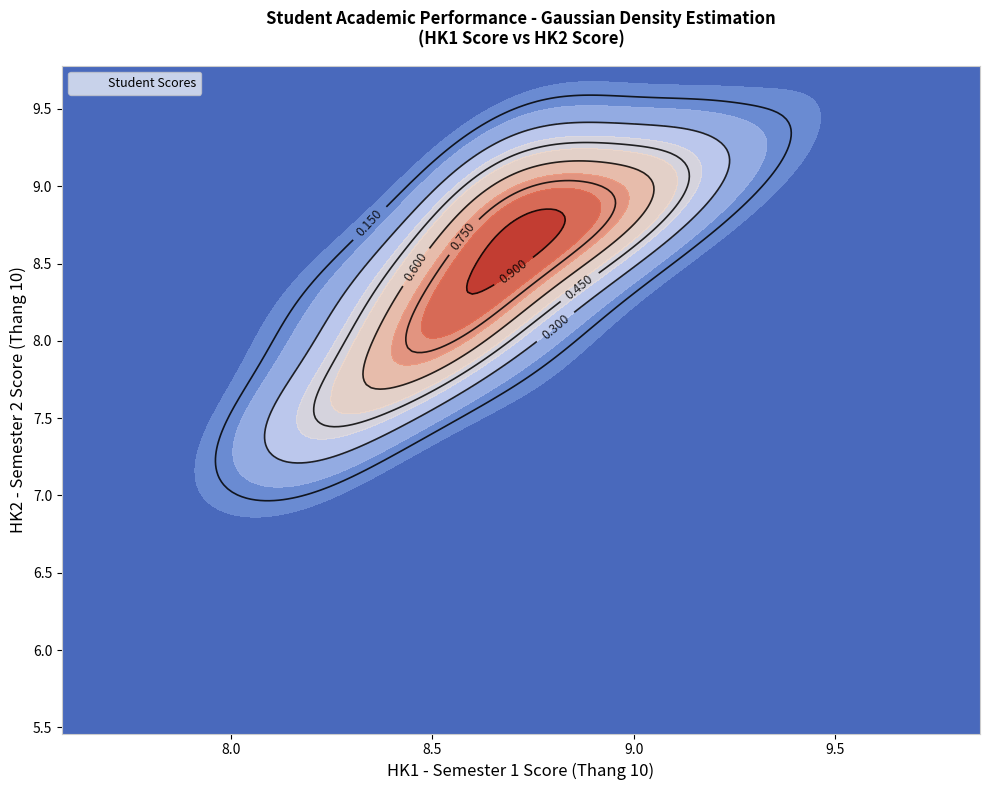

How many values are below 8?

9